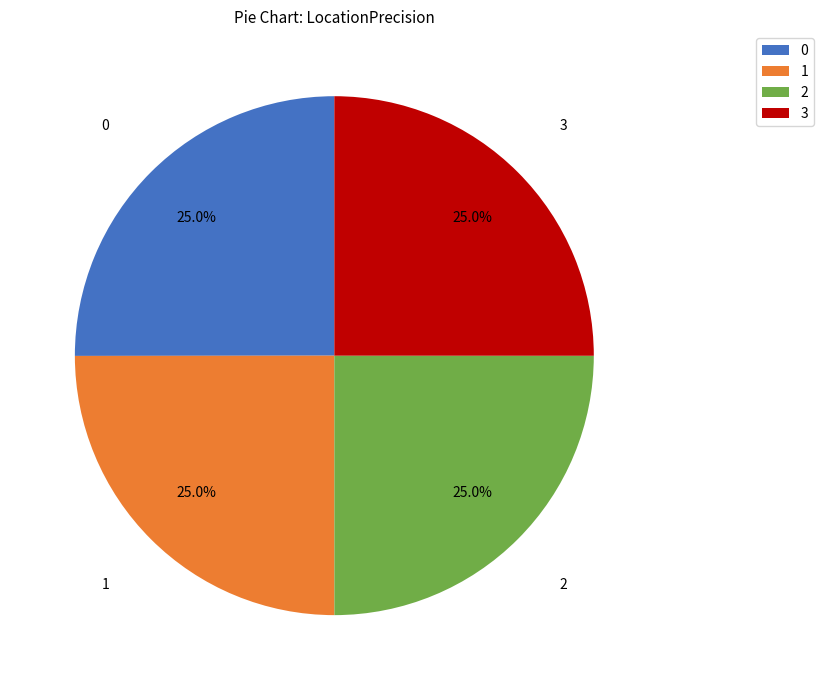

What percentage is NOT represented by 2?

75.0%